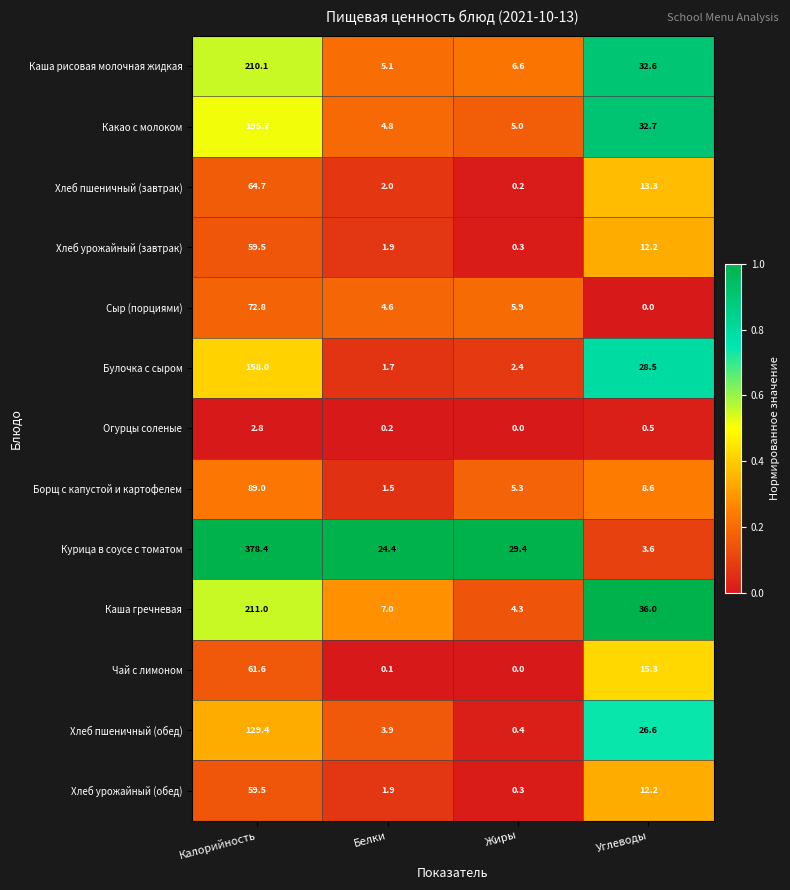

True or false: Хлеб пшеничный (обед) has a value of 0.4 at Жиры.

True